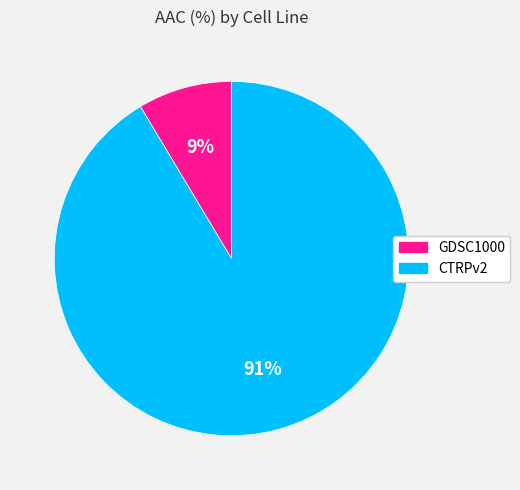

How many slices are in this pie chart?

2